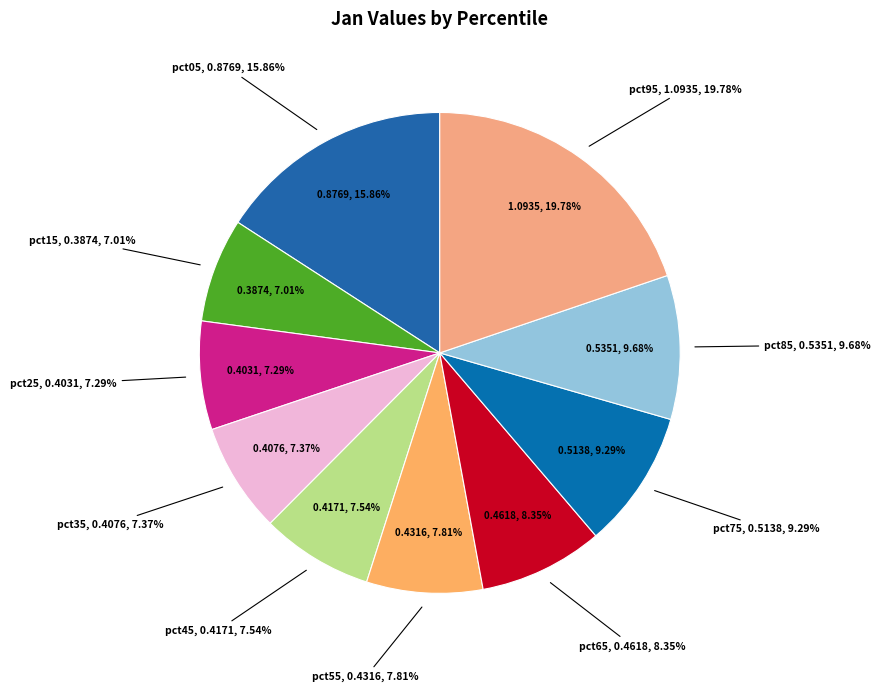

To the nearest percent, what is the difference between the pct65 and pct15 slice percentages?

1%